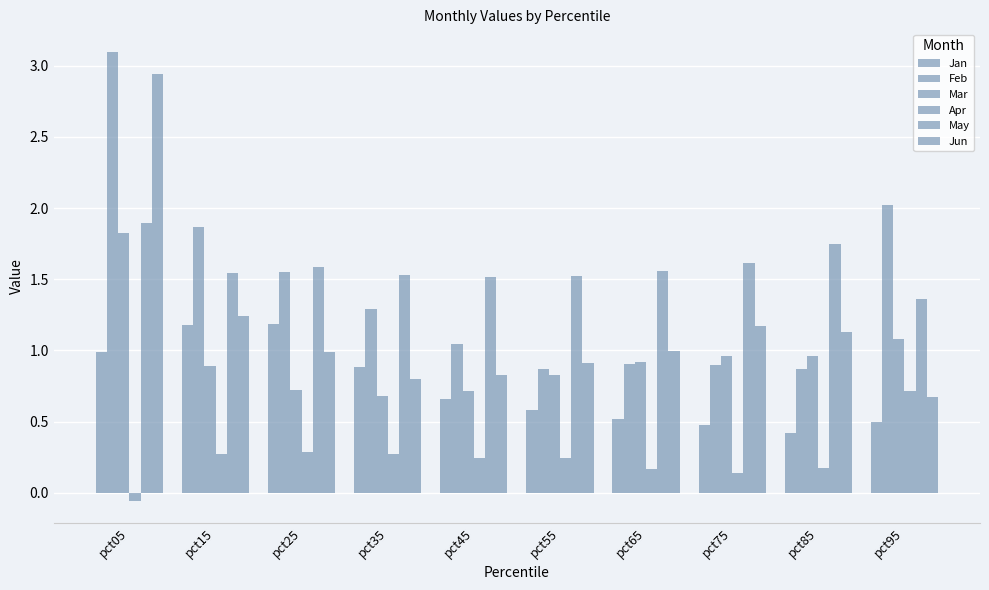

Reading left to right, what are all the values shown in this chart?

Jan: pct05=1.0	pct15=1.2	pct25=1.2	pct35=0.9	pct45=0.7	pct55=0.6	pct65=0.5	pct75=0.5	pct85=0.4	pct95=0.5
Feb: pct05=3.1	pct15=1.9	pct25=1.5	pct35=1.3	pct45=1.0	pct55=0.9	pct65=0.9	pct75=0.9	pct85=0.9	pct95=2.0
Mar: pct05=1.8	pct15=0.9	pct25=0.7	pct35=0.7	pct45=0.7	pct55=0.8	pct65=0.9	pct75=1.0	pct85=1.0	pct95=1.1
Apr: pct05=-0.1	pct15=0.3	pct25=0.3	pct35=0.3	pct45=0.2	pct55=0.2	pct65=0.2	pct75=0.1	pct85=0.2	pct95=0.7
May: pct05=1.9	pct15=1.5	pct25=1.6	pct35=1.5	pct45=1.5	pct55=1.5	pct65=1.6	pct75=1.6	pct85=1.7	pct95=1.4
Jun: pct05=2.9	pct15=1.2	pct25=1.0	pct35=0.8	pct45=0.8	pct55=0.9	pct65=1.0	pct75=1.2	pct85=1.1	pct95=0.7